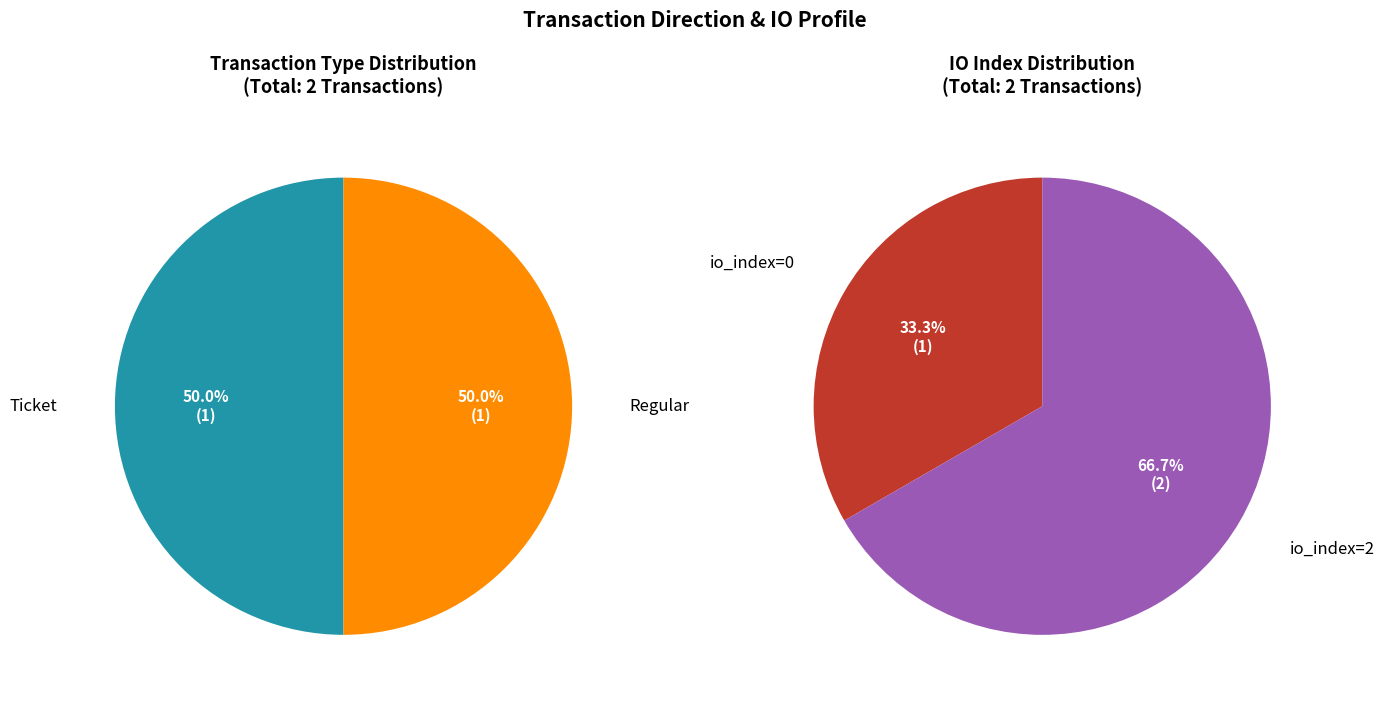

Between Ticket and Regular, which is larger?

Regular